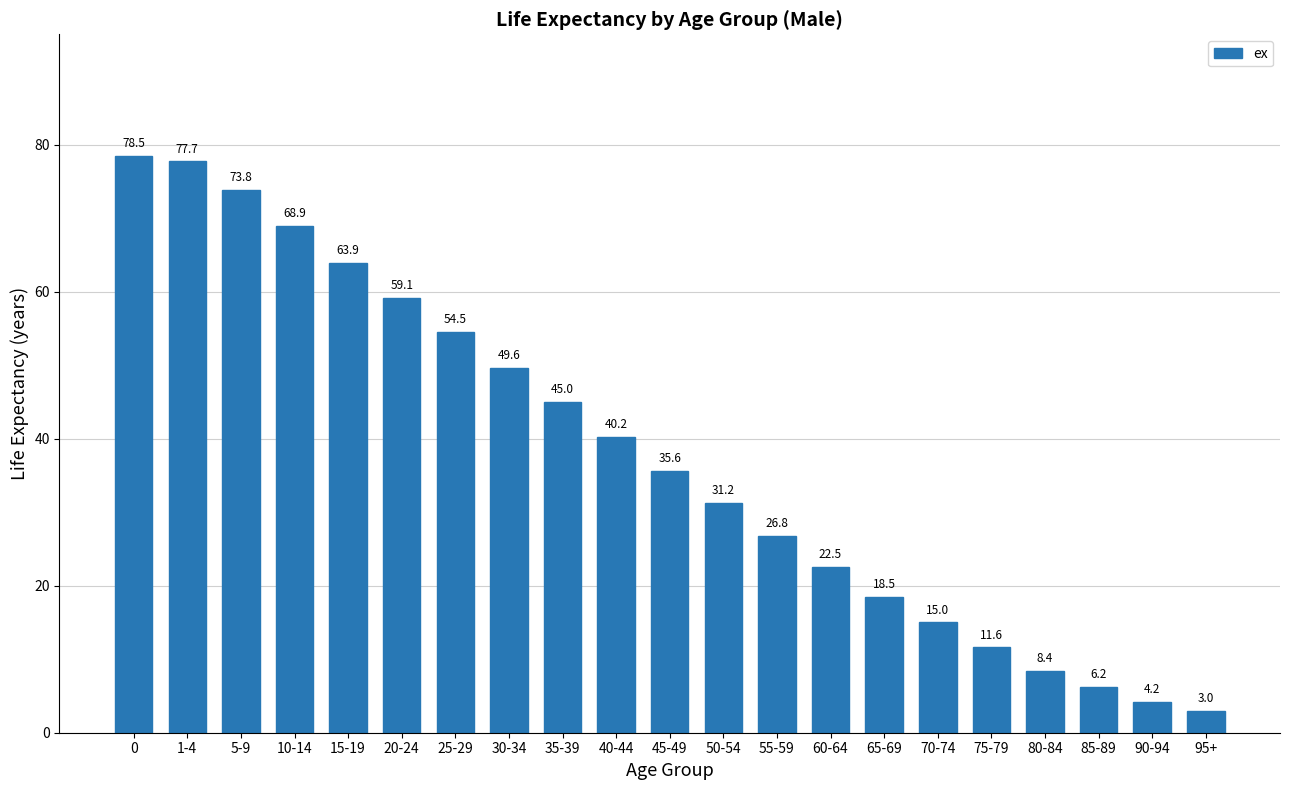

Rank the categories by value from highest to lowest.

0, 1-4, 5-9, 10-14, 15-19, 20-24, 25-29, 30-34, 35-39, 40-44, 45-49, 50-54, 55-59, 60-64, 65-69, 70-74, 75-79, 80-84, 85-89, 90-94, 95+